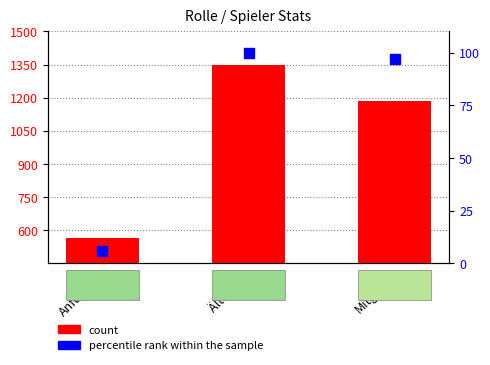

Which series contains the highest Y value?

count